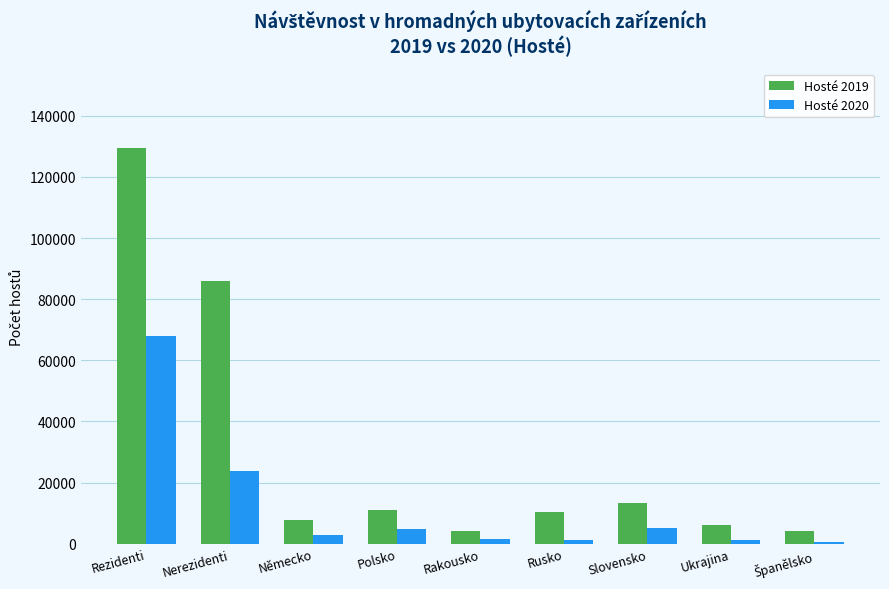

List the series in order of their peak value, highest first.

Hosté 2019, Hosté 2020